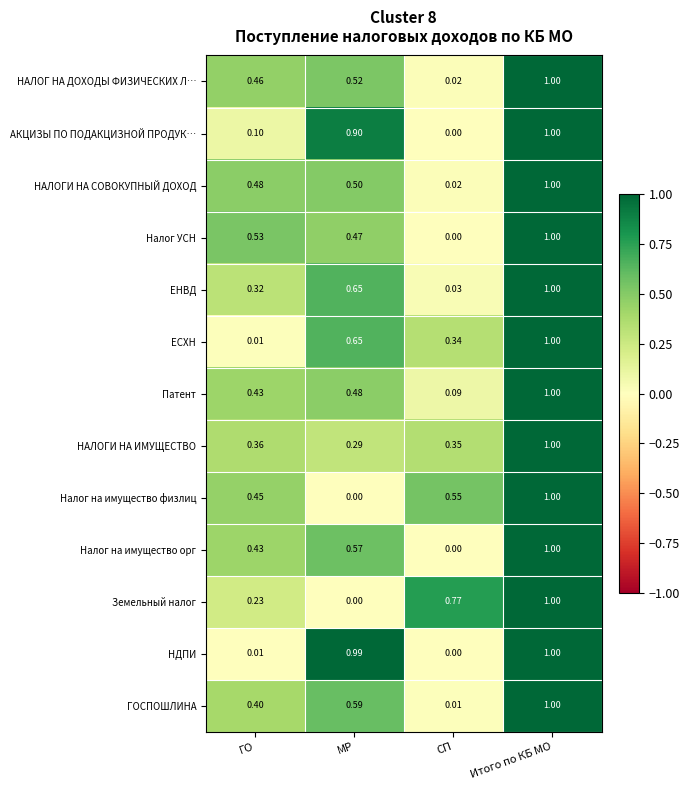

Where is Налог УСН nearest to the value 0?

СП